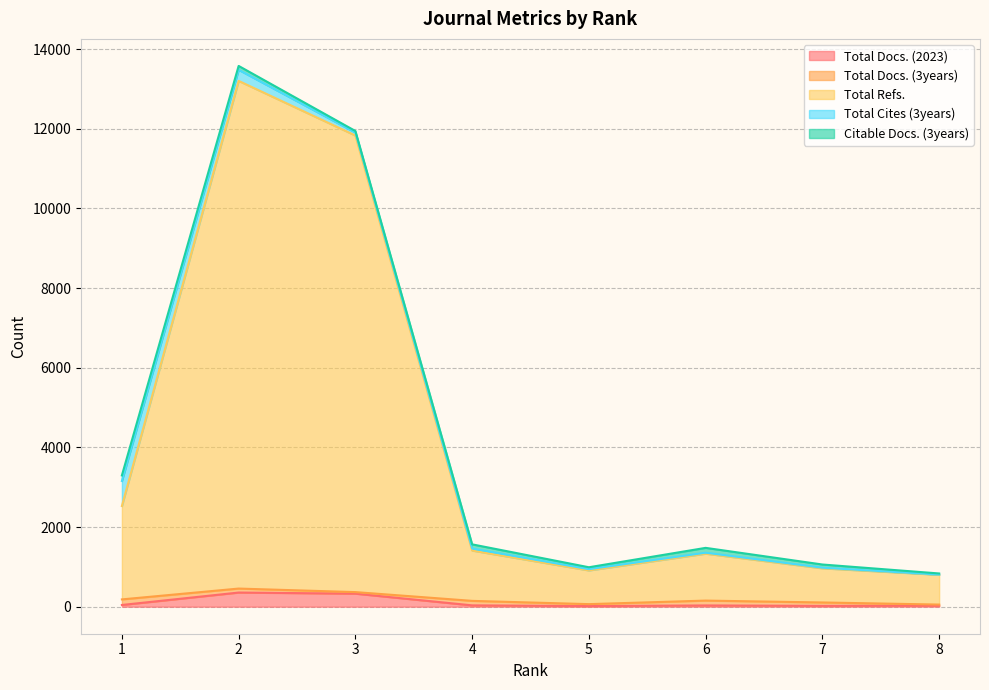

What is the highest value of the Total Cites (3years) series?

629